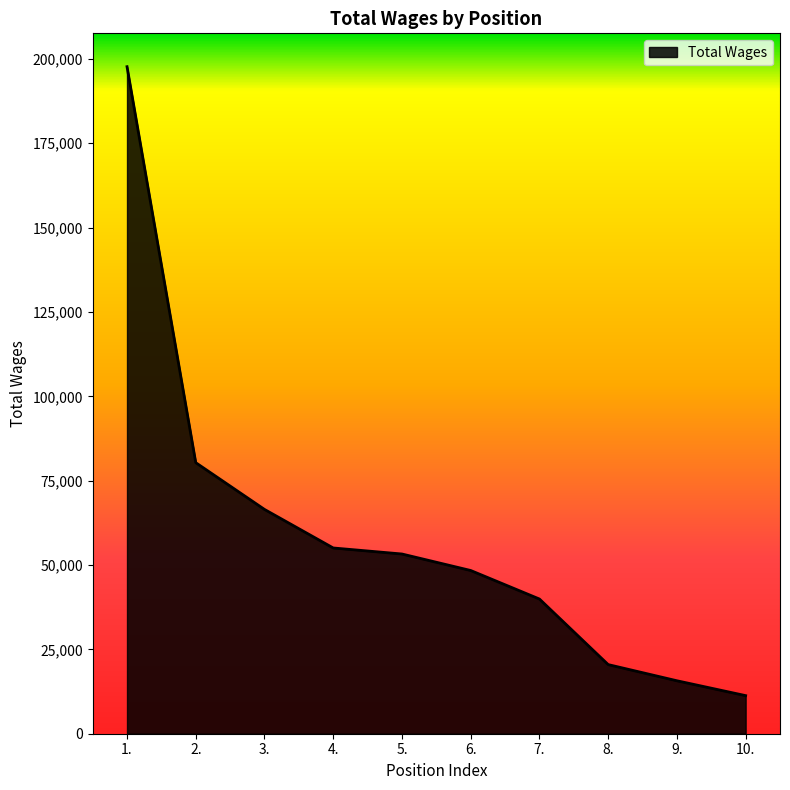

List the labels in order of value, smallest first.

10., 9., 8., 7., 6., 5., 4., 3., 2., 1.